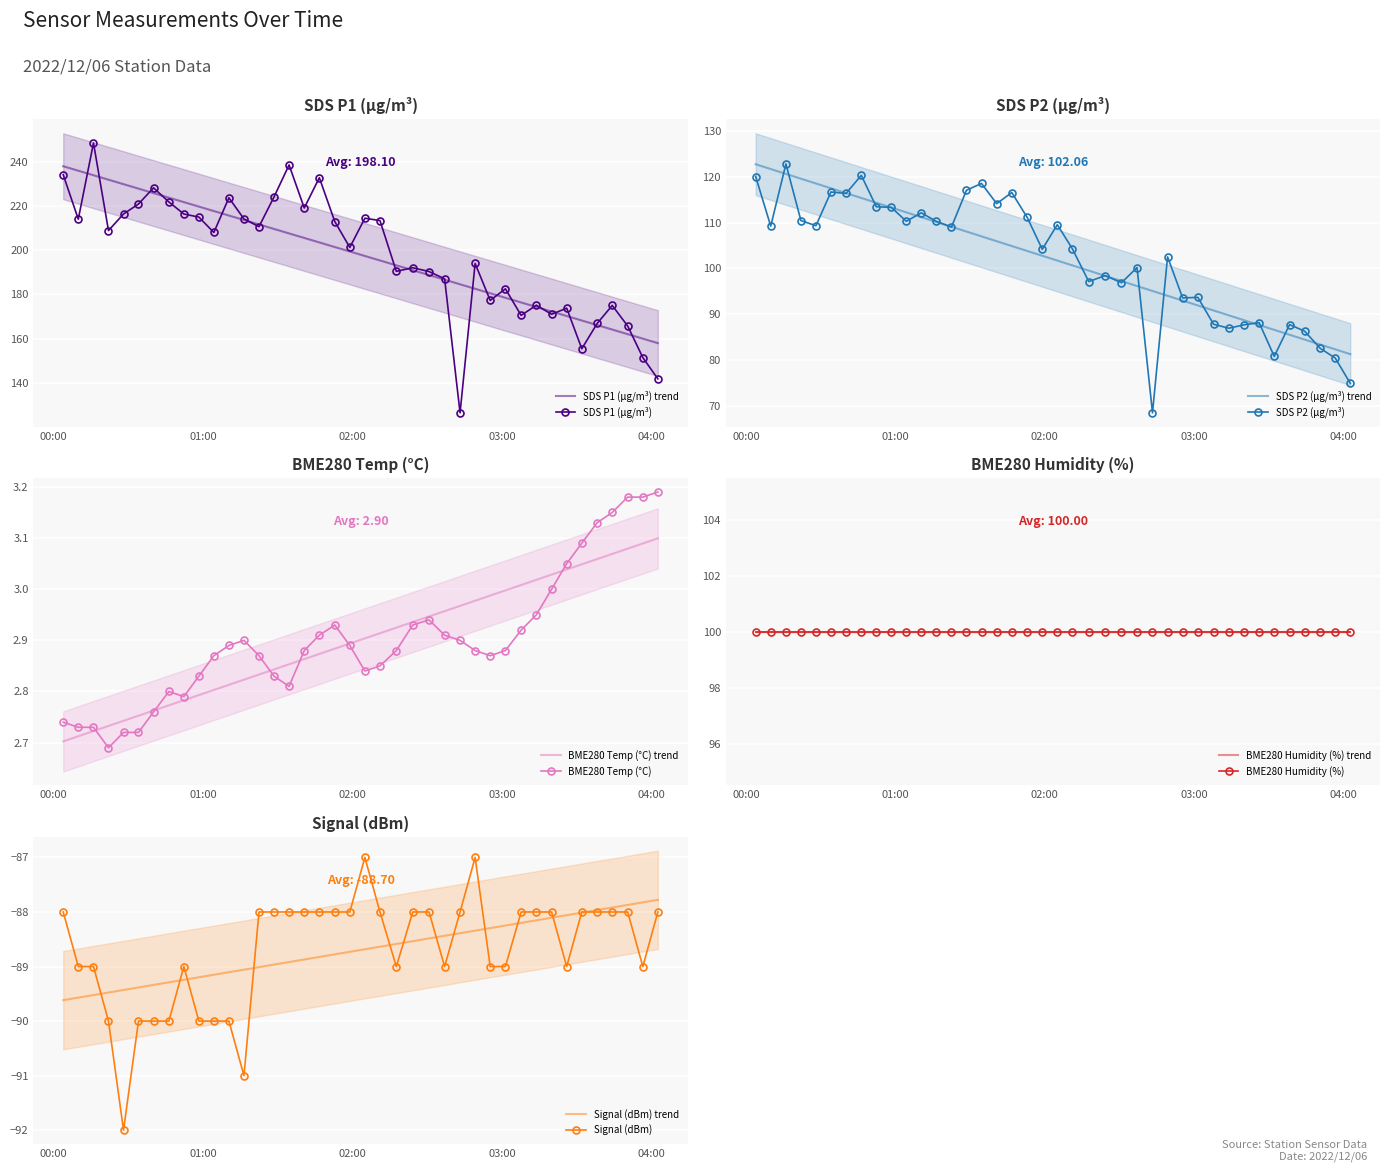

What is the difference between the highest and lowest values at 2022/12/06 01:04:24?

298.0